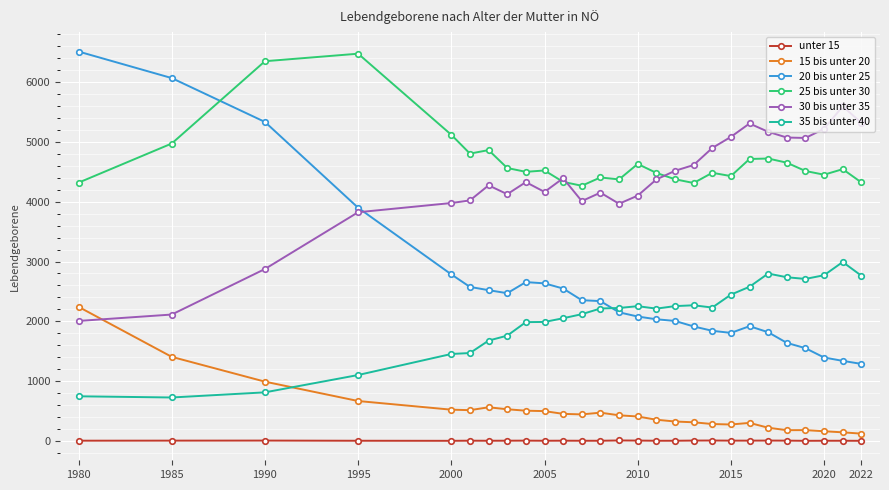

True or false: 35 bis unter 40 and unter 15 intersect in this chart.

False